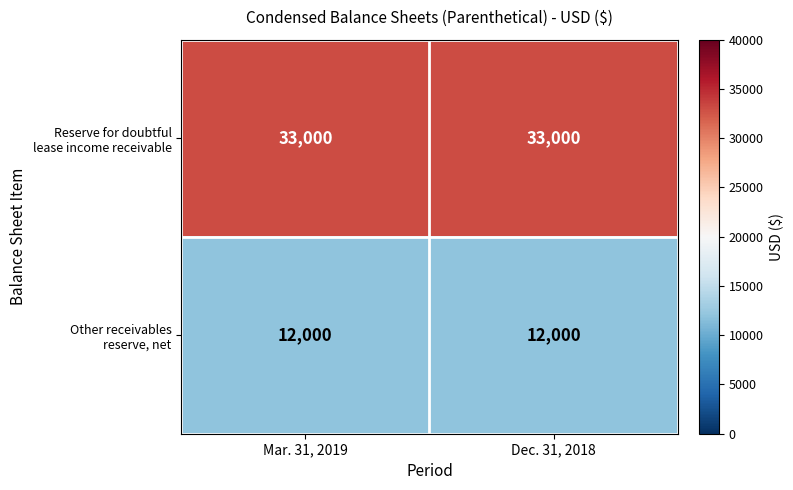

What is the smallest value displayed?

12000